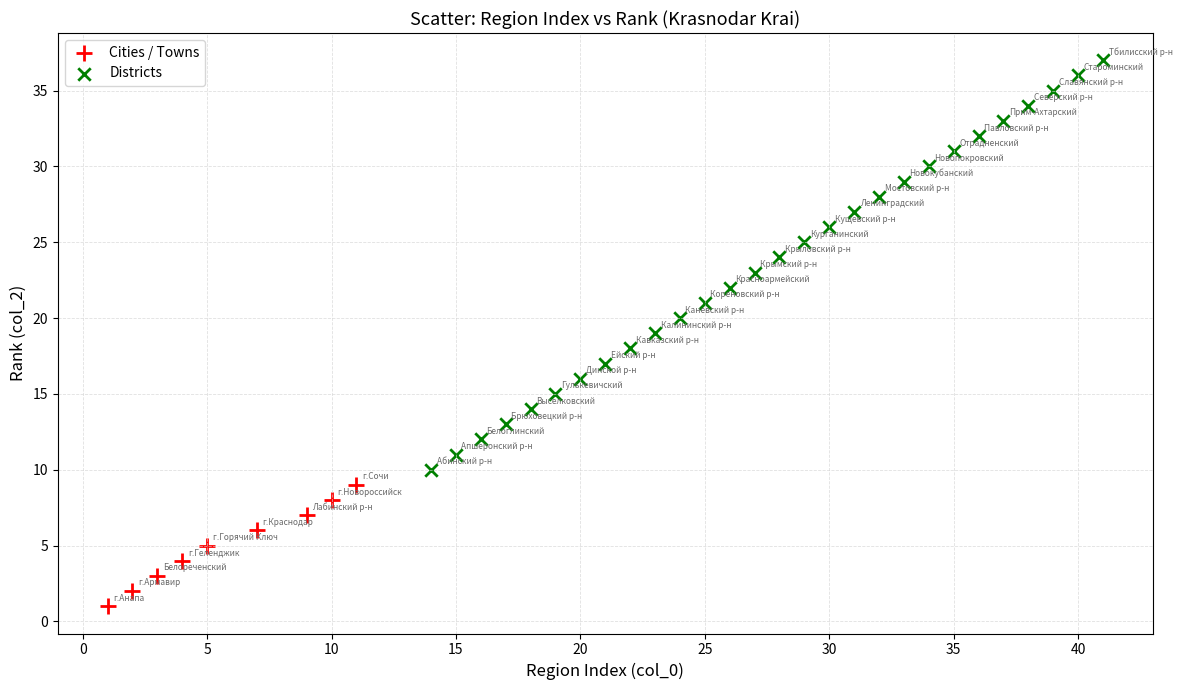

Which series has the widest spread of Y values?

Districts